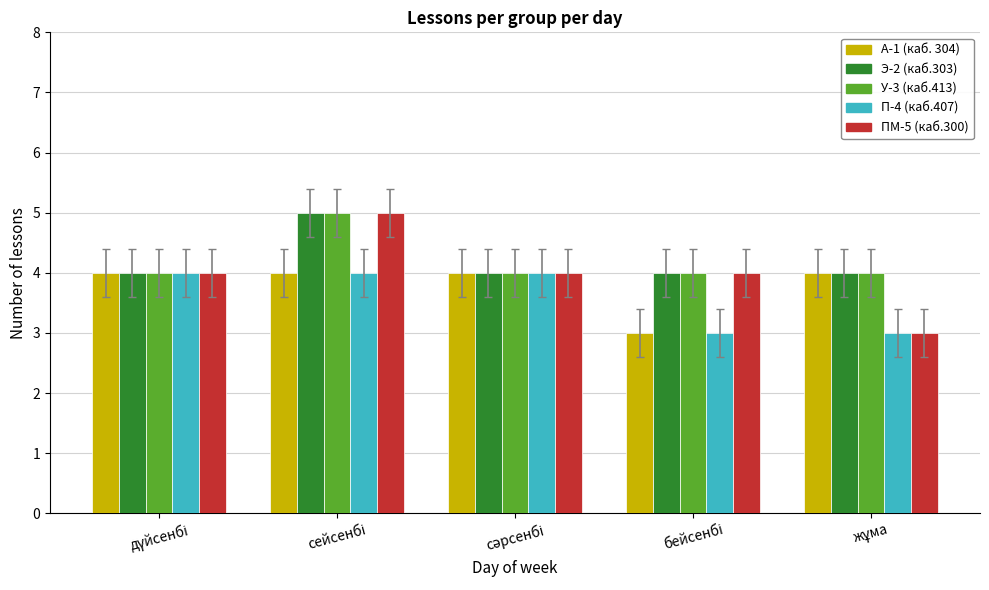

What is the smallest value displayed?

3